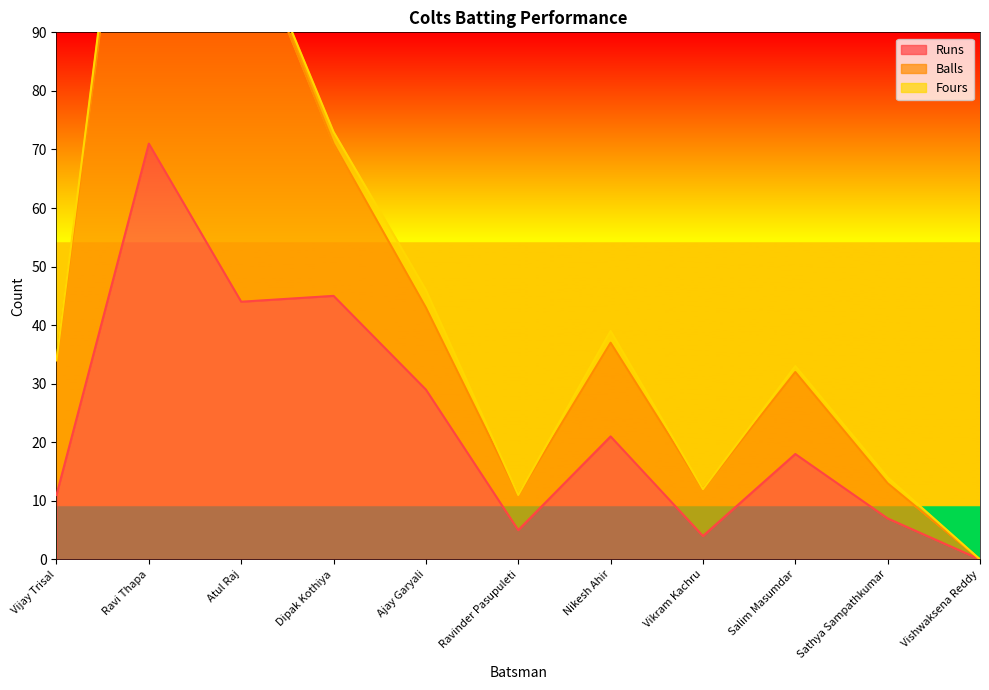

True or false: Balls and Fours intersect in this chart.

False